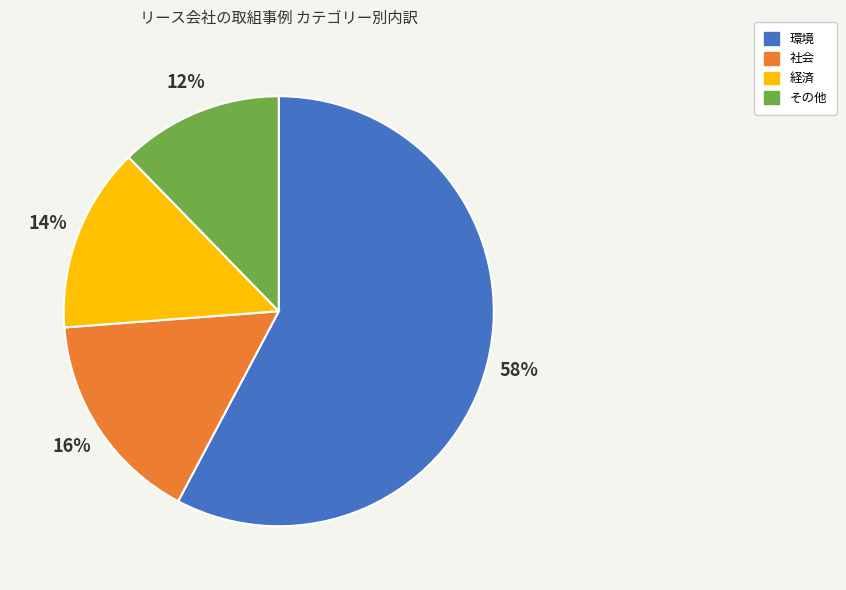

Is there any slice that represents more than half of the pie?

Yes